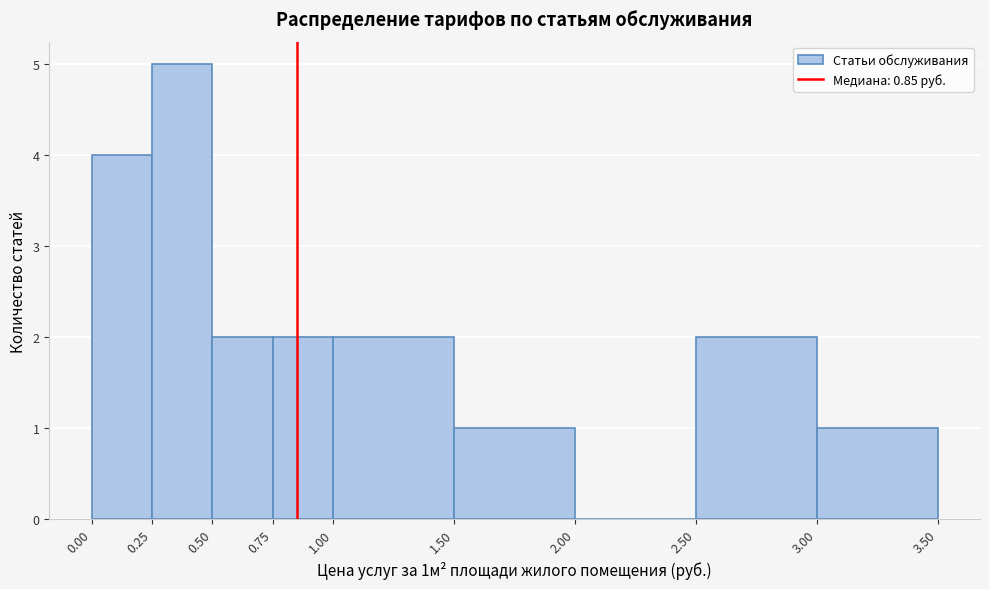

Over which range of the x-axis is the bar tallest?

0.25 to 0.50